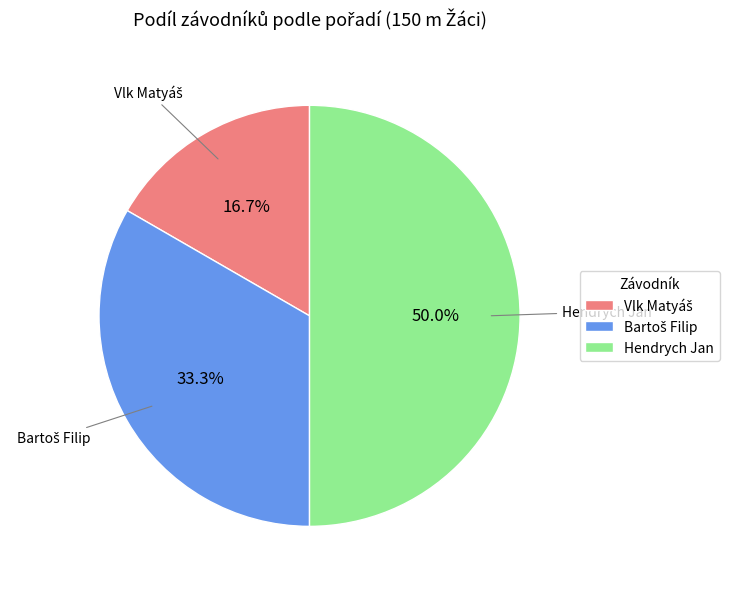

How much of the chart is everything except Hendrych Jan?

50.0%